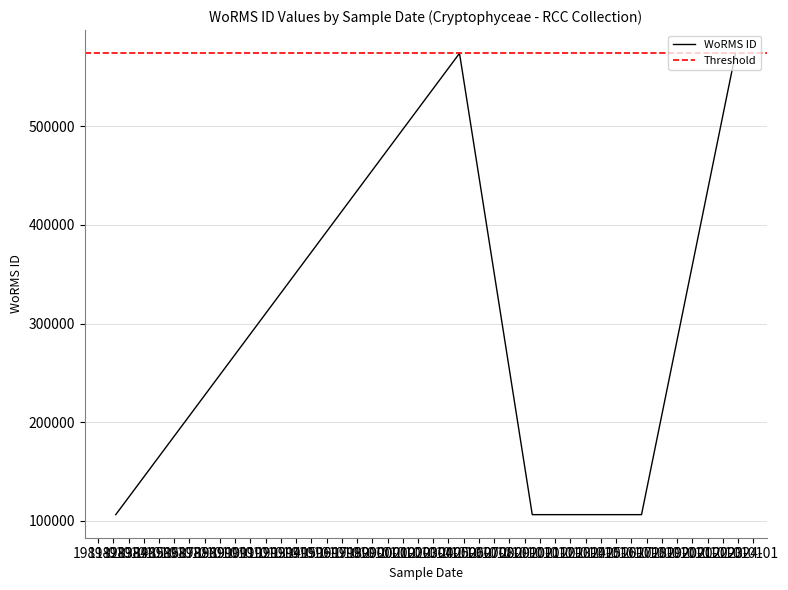

What value does the data have at , to the nearest 10?

573980